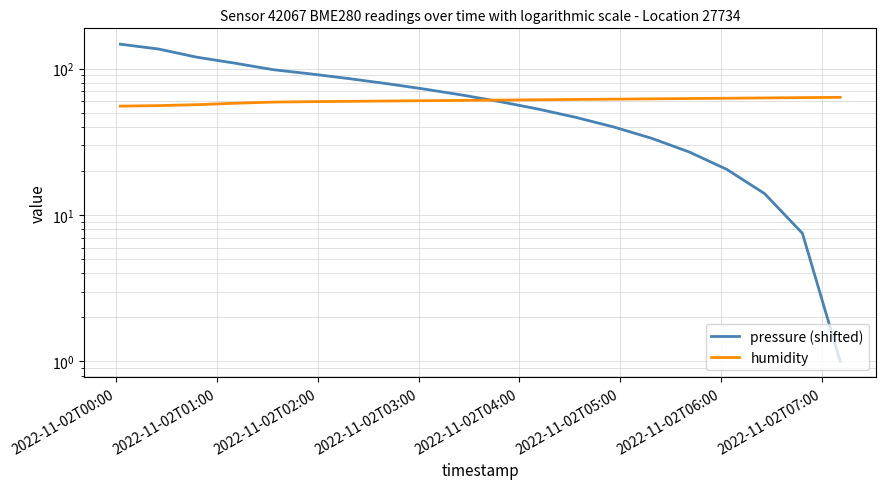

What are all the series names shown in the legend?

pressure (shifted), humidity